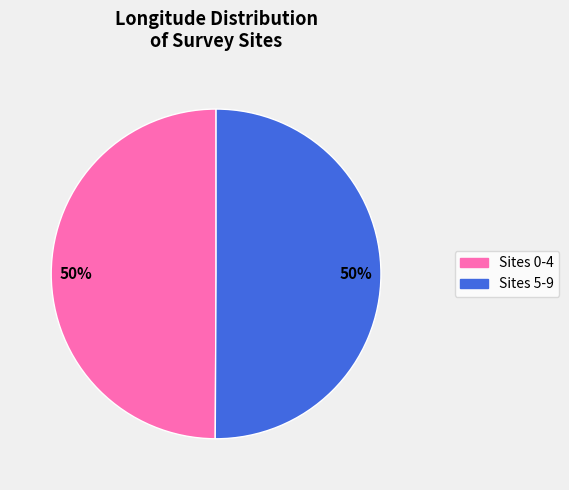

To the nearest percent, what is the average slice percentage?

50%